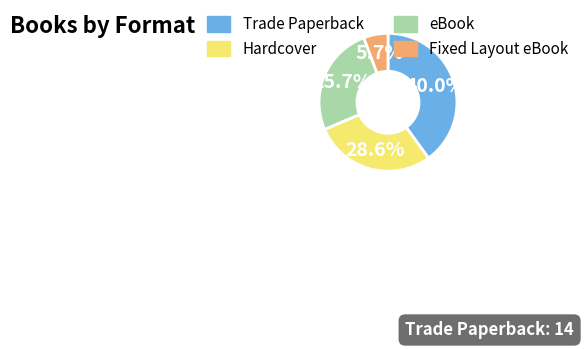

How many segments does this pie chart have?

4